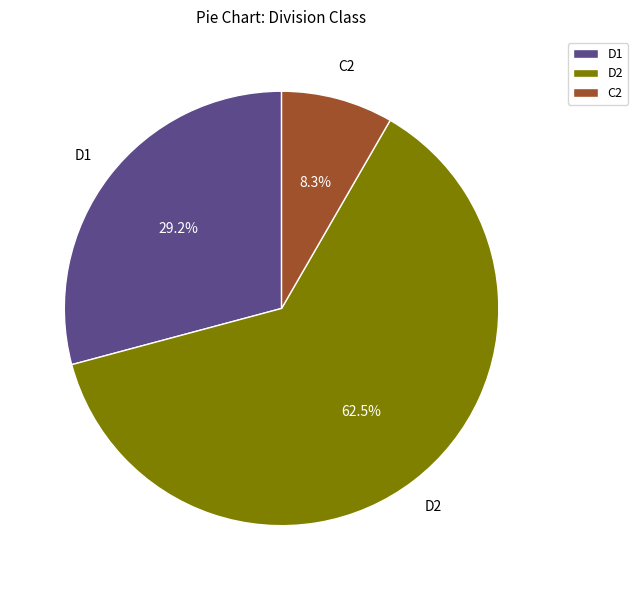

Rank the categories by value from lowest to highest.

C2, D1, D2